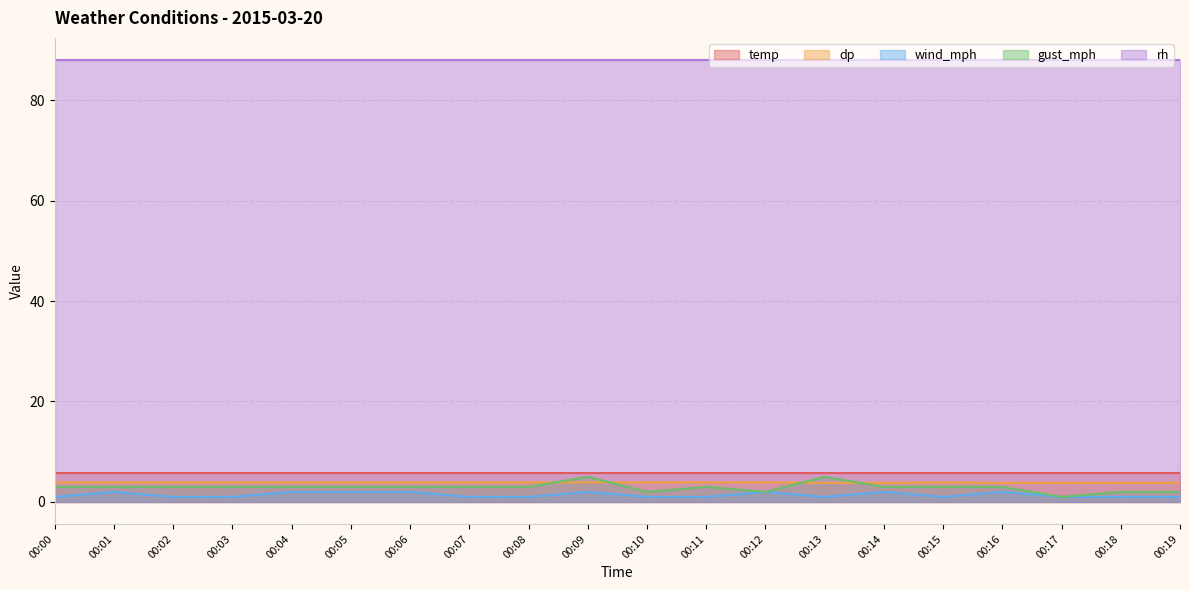

What is the difference between the gust_mph values at 00:17 and 00:04?

2.0